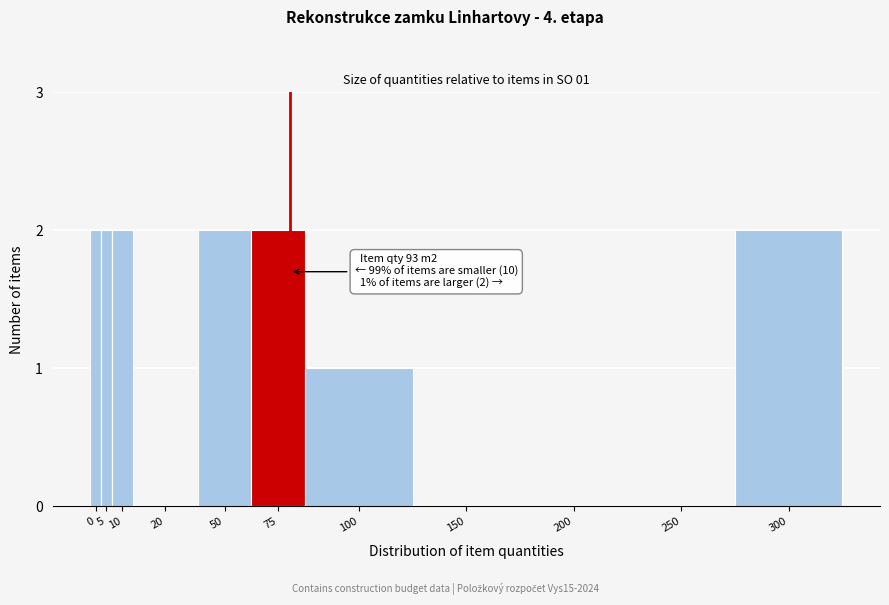

Reading right to left, transcribe all the data shown in this chart.

300=2	250=0	200=0	150=0	100=1	75=2	50=2	20=0	10=2	5=2	0=2